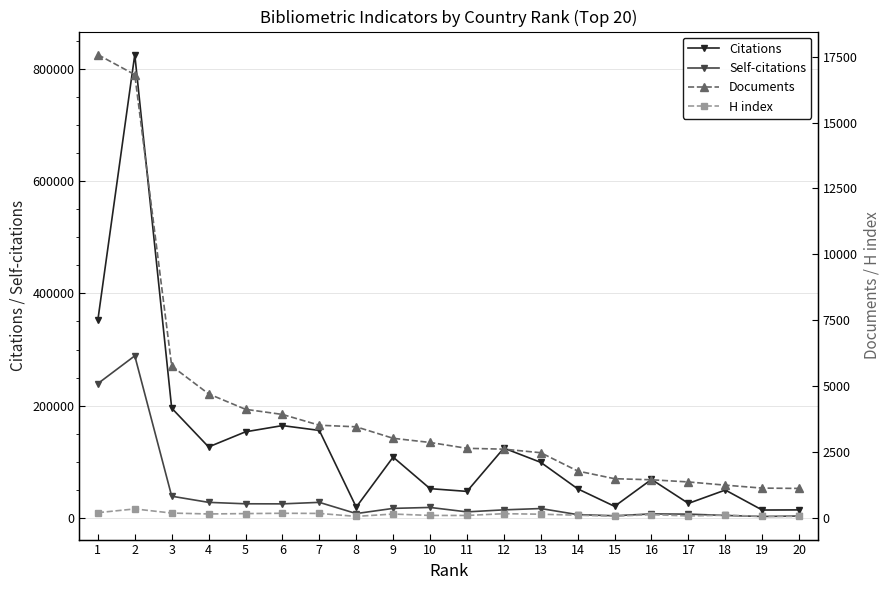

What is the maximum value for Self-citations?

288787